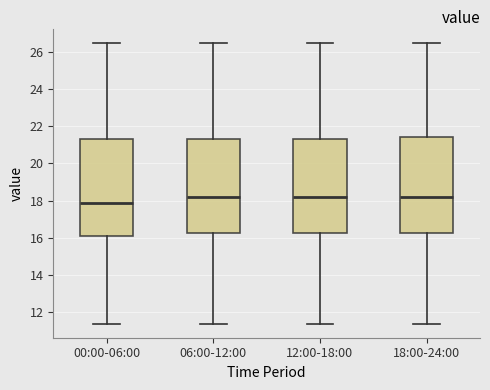

Reading left to right, transcribe this box plot: for each box, give where its median line is, the range the box spans, and where its two whiskers end, as read against the y-axis. The values are not printed on the chart, so give them approximately, as read against the axis.

00:00-06:00: median 17.8, box 16.0 to 21.2, whiskers 11.4 to 26.4
06:00-12:00: median 18.2, box 16.2 to 21.2, whiskers 11.4 to 26.4
12:00-18:00: median 18.2, box 16.2 to 21.2, whiskers 11.4 to 26.4
18:00-24:00: median 18.2, box 16.2 to 21.4, whiskers 11.4 to 26.4